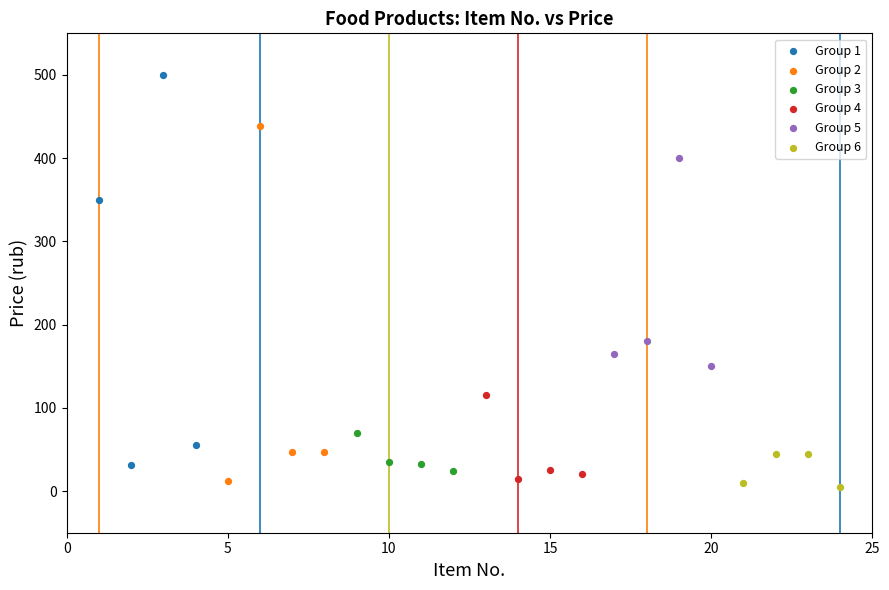

Which series contains the highest Y value?

Group 1